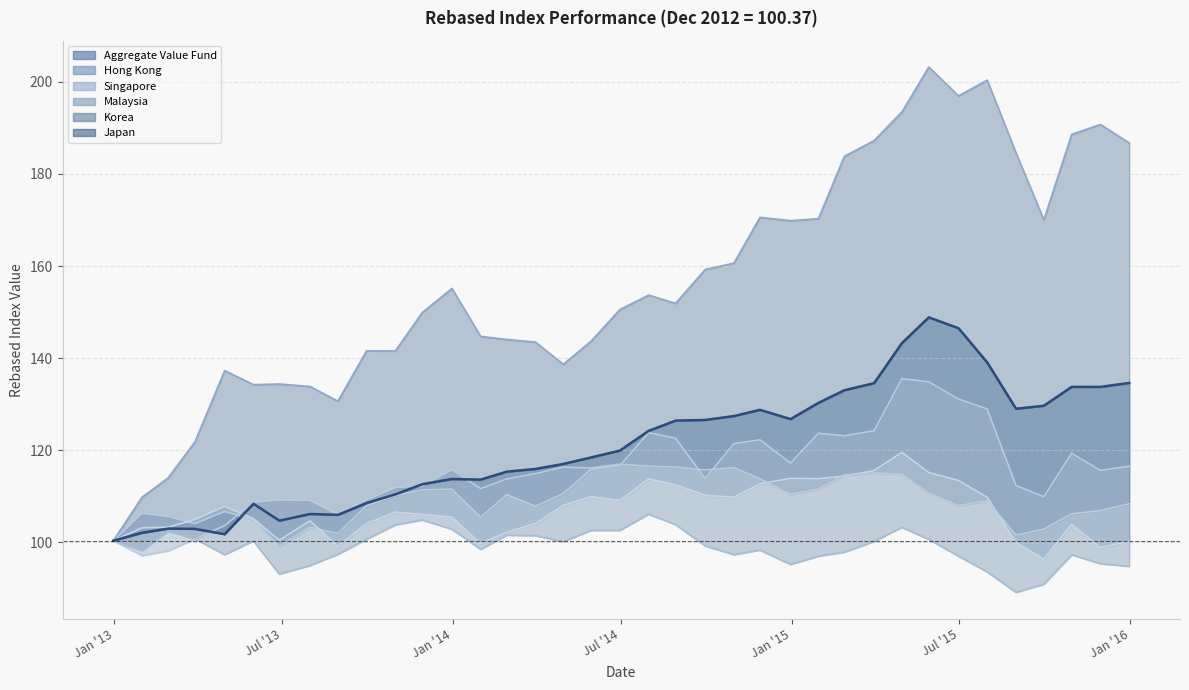

At 2013-11-29, list the series in order from smallest to largest.

Korea, Singapore, Hong Kong, Malaysia, Aggregate Value Fund, Japan